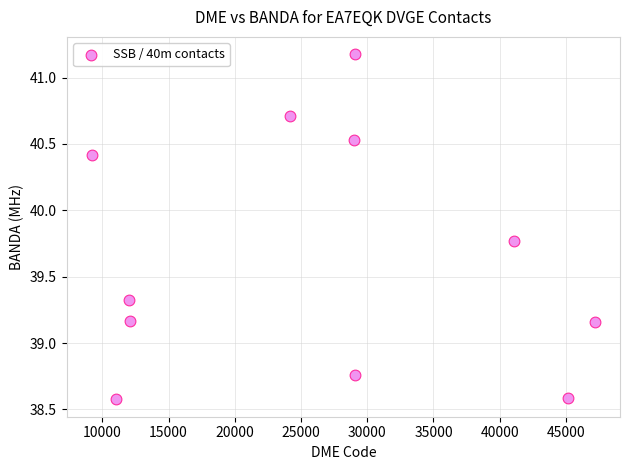

What is the range of X values (max minus min)?

37976.0